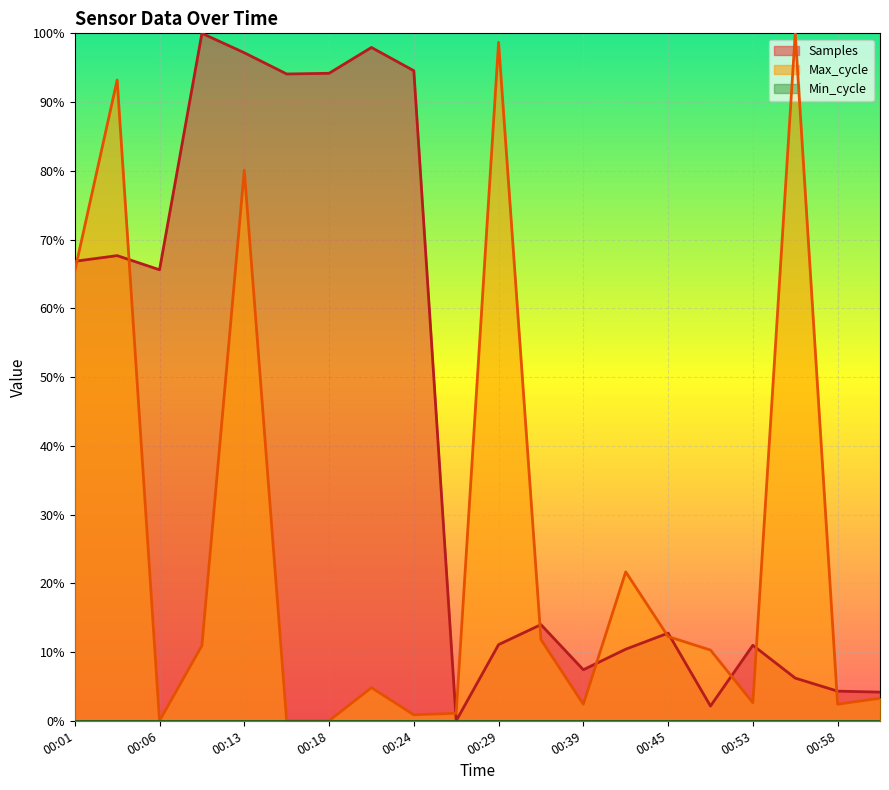

How many lines are shown in the chart?

2